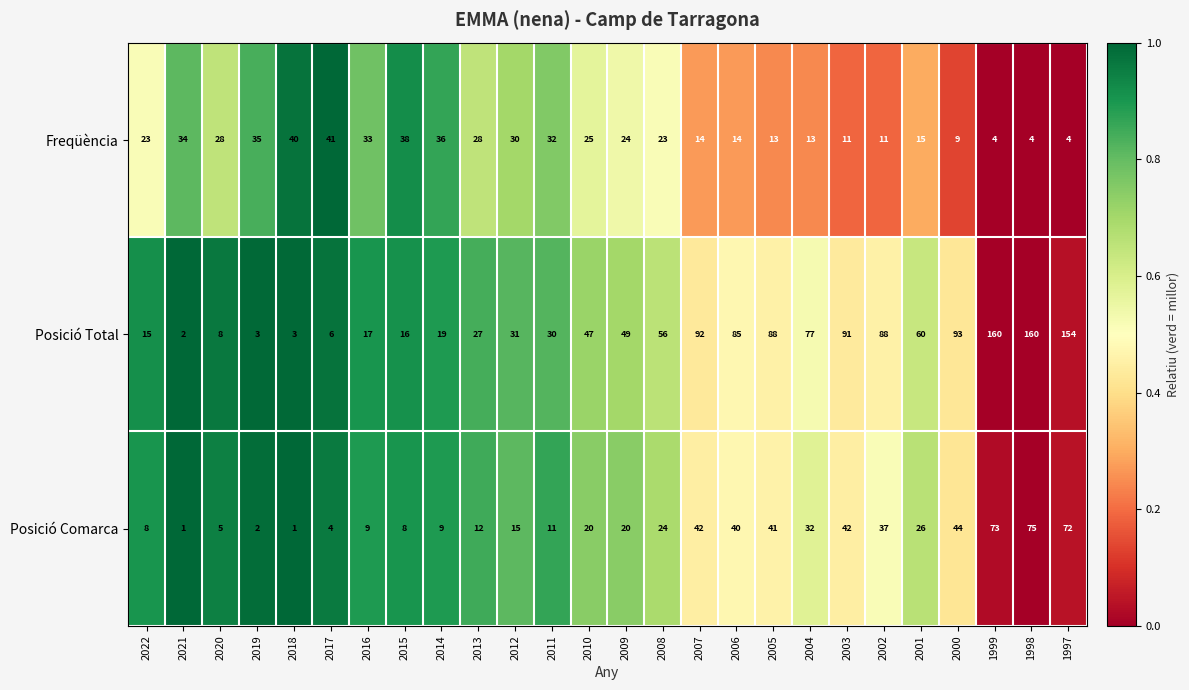

What is the difference between the Freqüència values at 2002 and 1997?

7